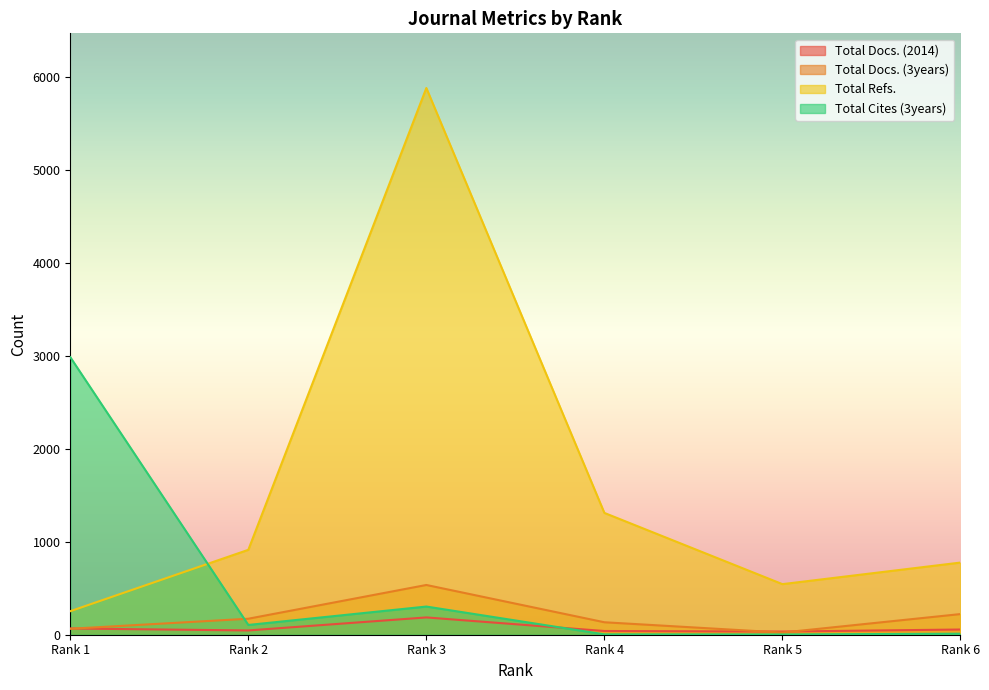

Which series has the largest range (max minus min)?

Total Refs.